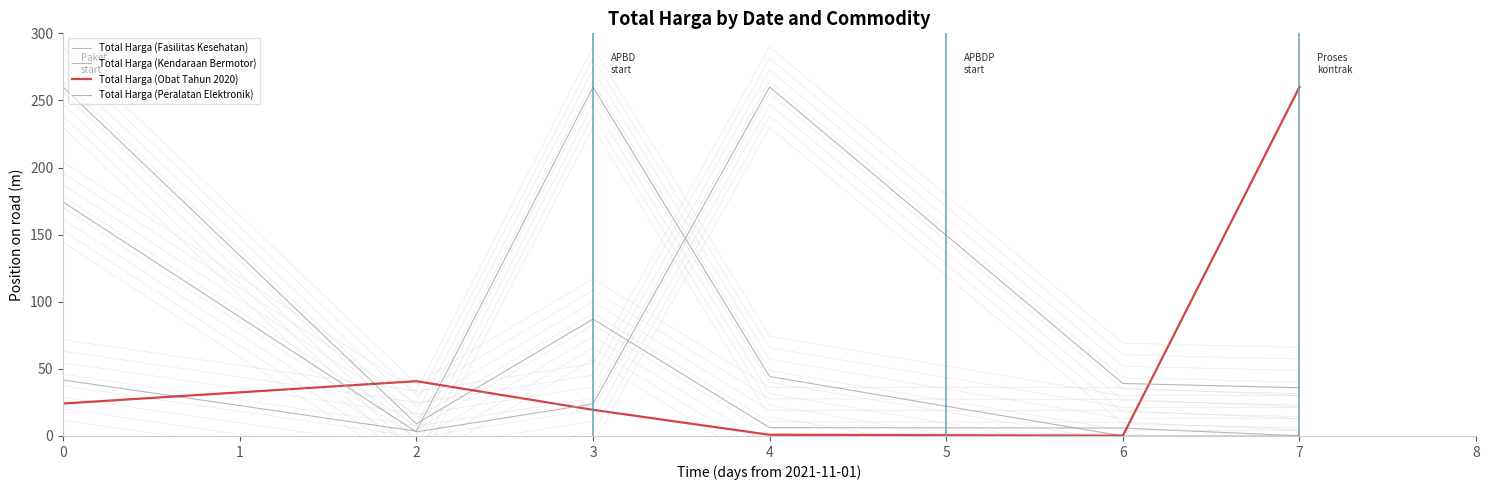

In Total Harga (Kendaraan Bermotor), how many points are higher than both neighbors (excluding endpoints)?

1